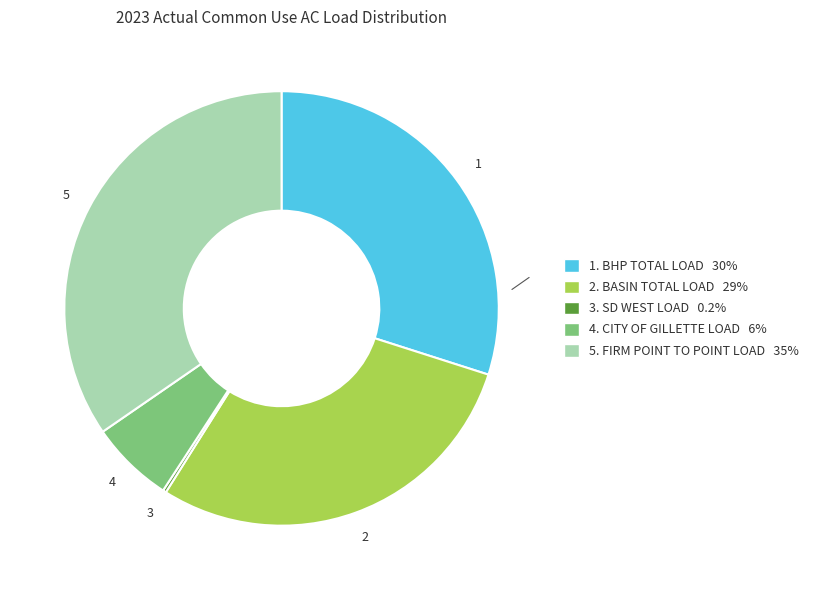

Is there any slice that represents more than half of the pie?

No